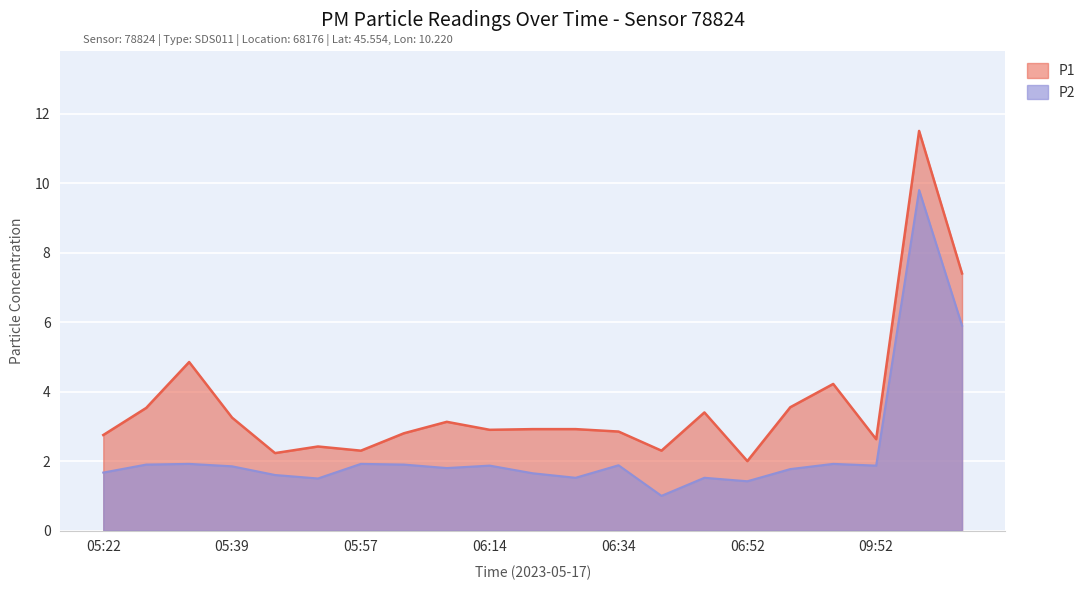

What is the average value of the P2 series?

2.3